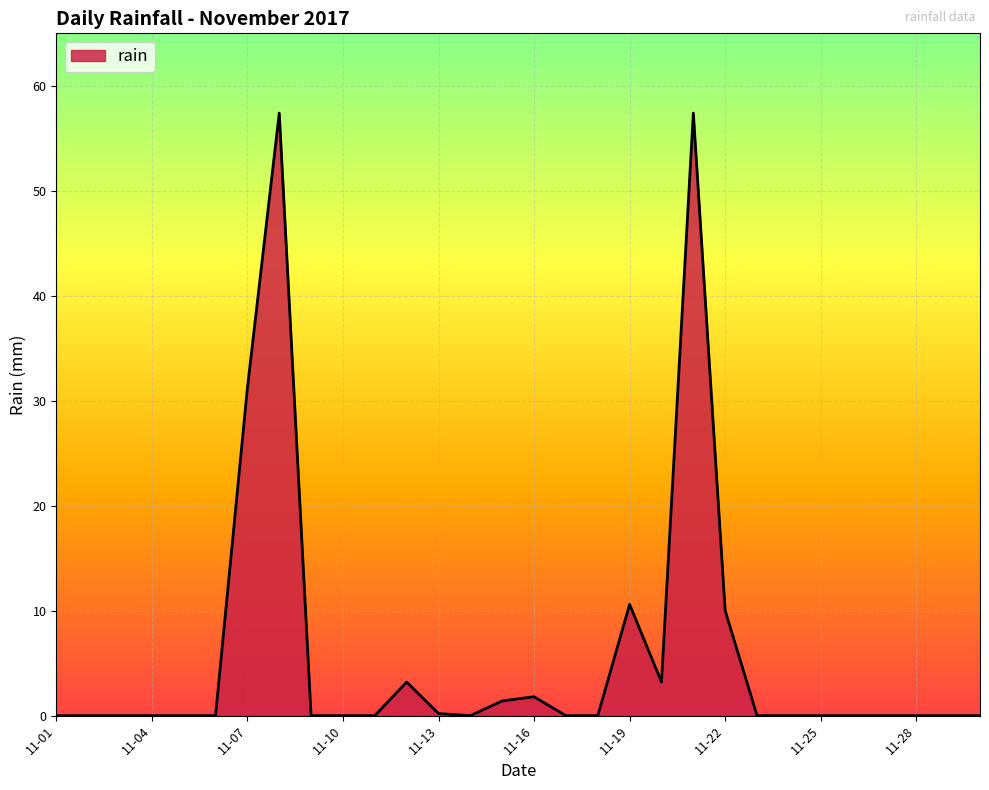

What is the difference between the maximum and minimum values?

57.4